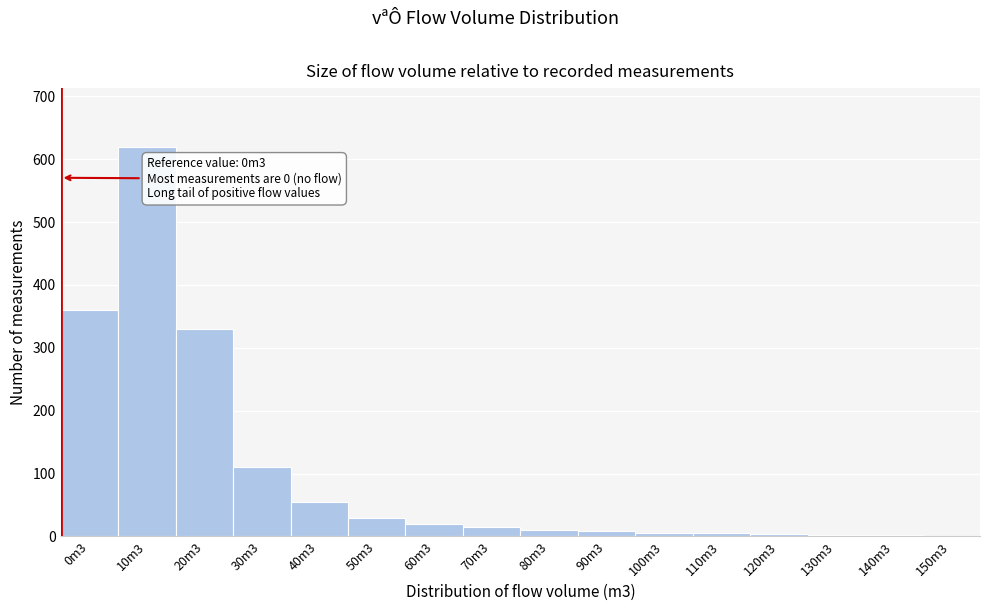

What is the maximum value shown in the chart?

620